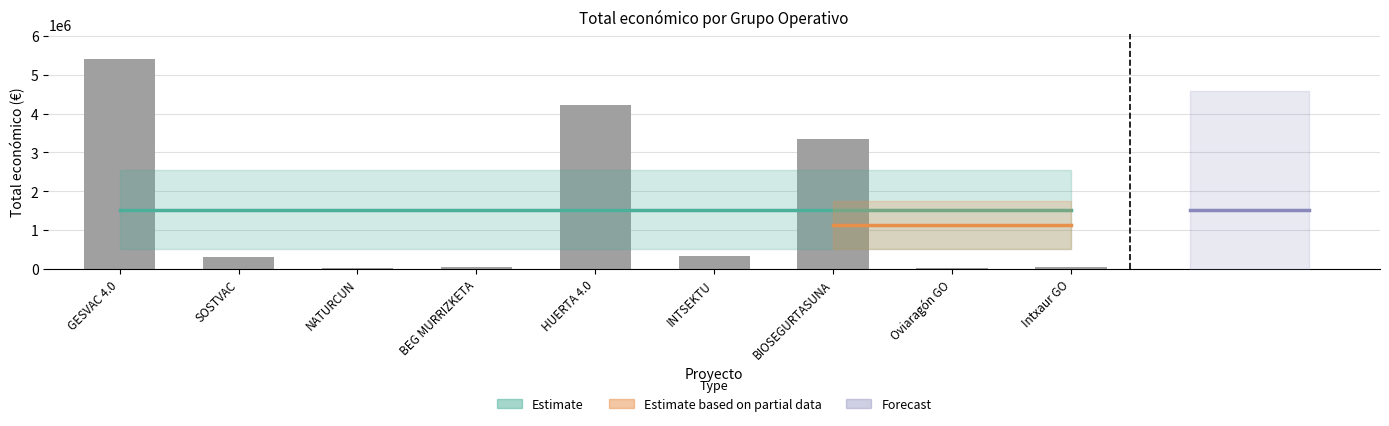

What is the smallest value displayed?

12000